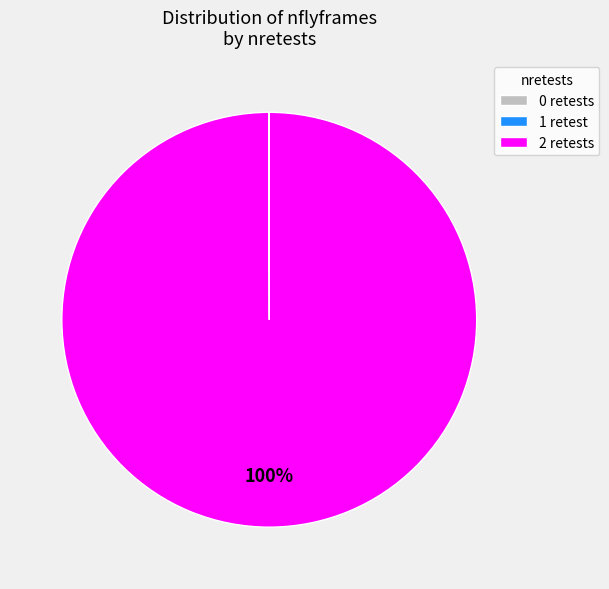

What percentage is the 2 retests slice, to the nearest percent?

100%